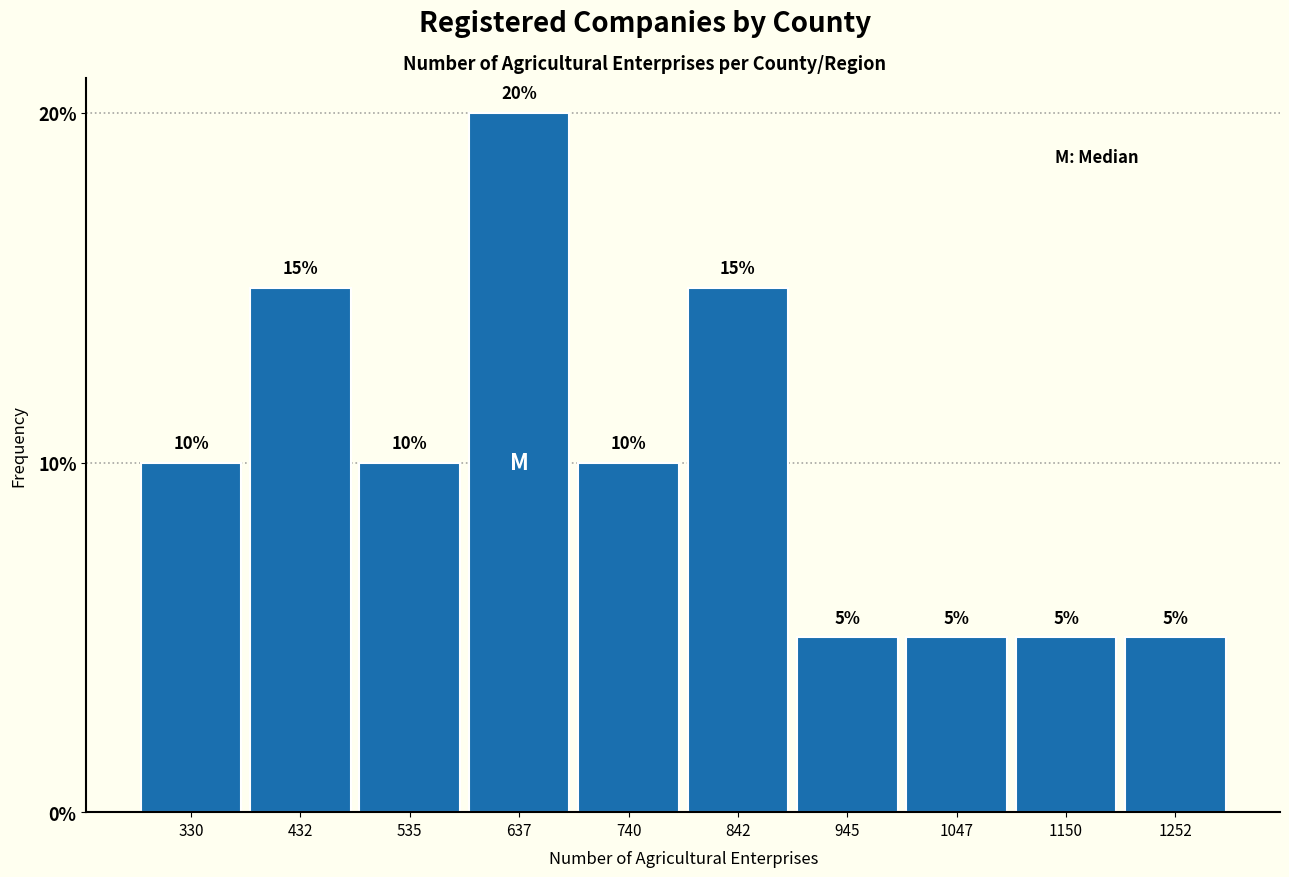

Reading left to right, list every bar in this chart as the range it spans on the x-axis followed by its height. The bar edges are not printed on the chart, so give them approximately, as read against the axis.

280 to 380: 10
380 to 480: 15
480 to 580: 10
580 to 680: 20
680 to 800: 10
800 to 900: 15
900 to 1000: 5
1000 to 1100: 5
1100 to 1200: 5
1200 to 1300: 5